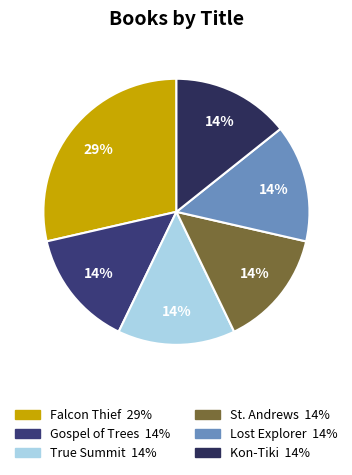

Which category has the biggest portion of the pie?

Falcon Thief